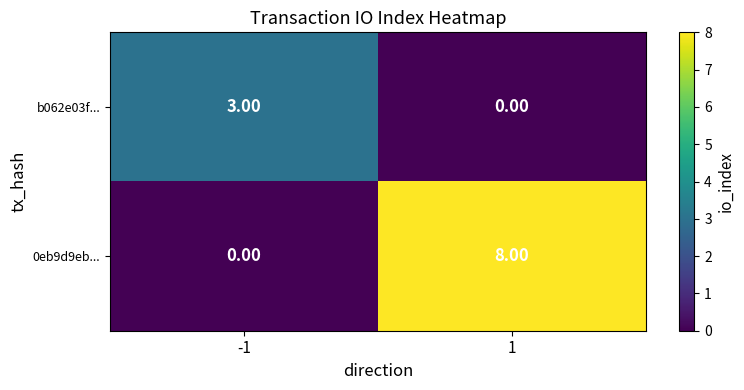

What is the sum of the 0eb9d9eb... values at 1 and -1?

8